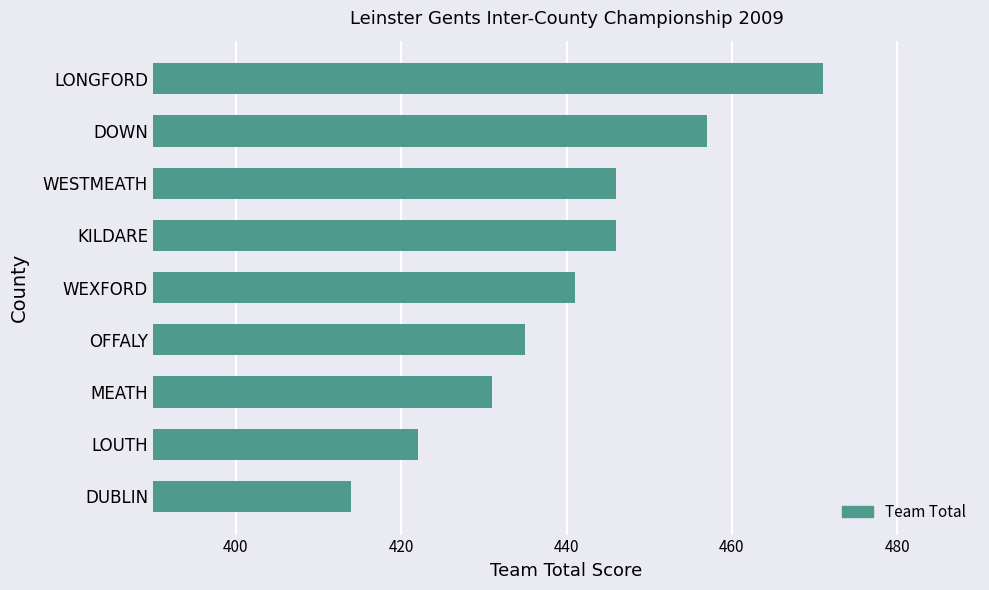

What is the minimum value shown in the chart?

414